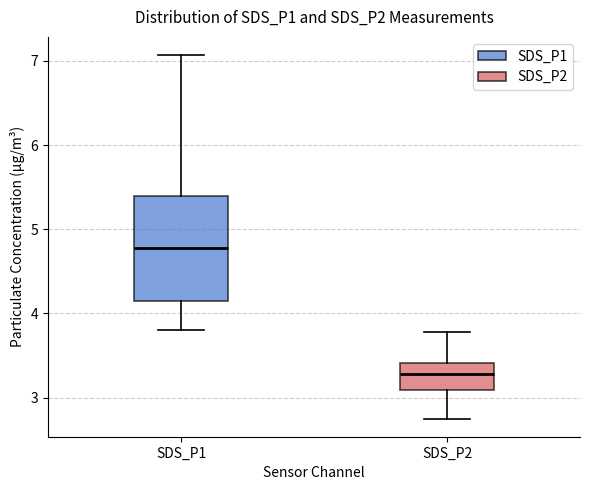

Which box is the tallest, from its lower edge to its upper edge?

SDS_P1